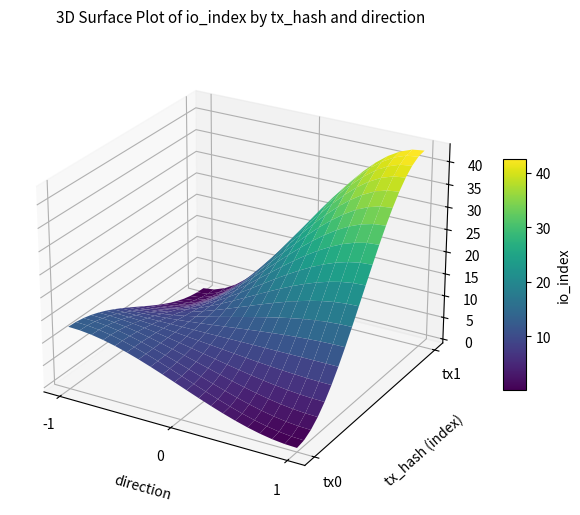

What is the greatest value displayed?

43